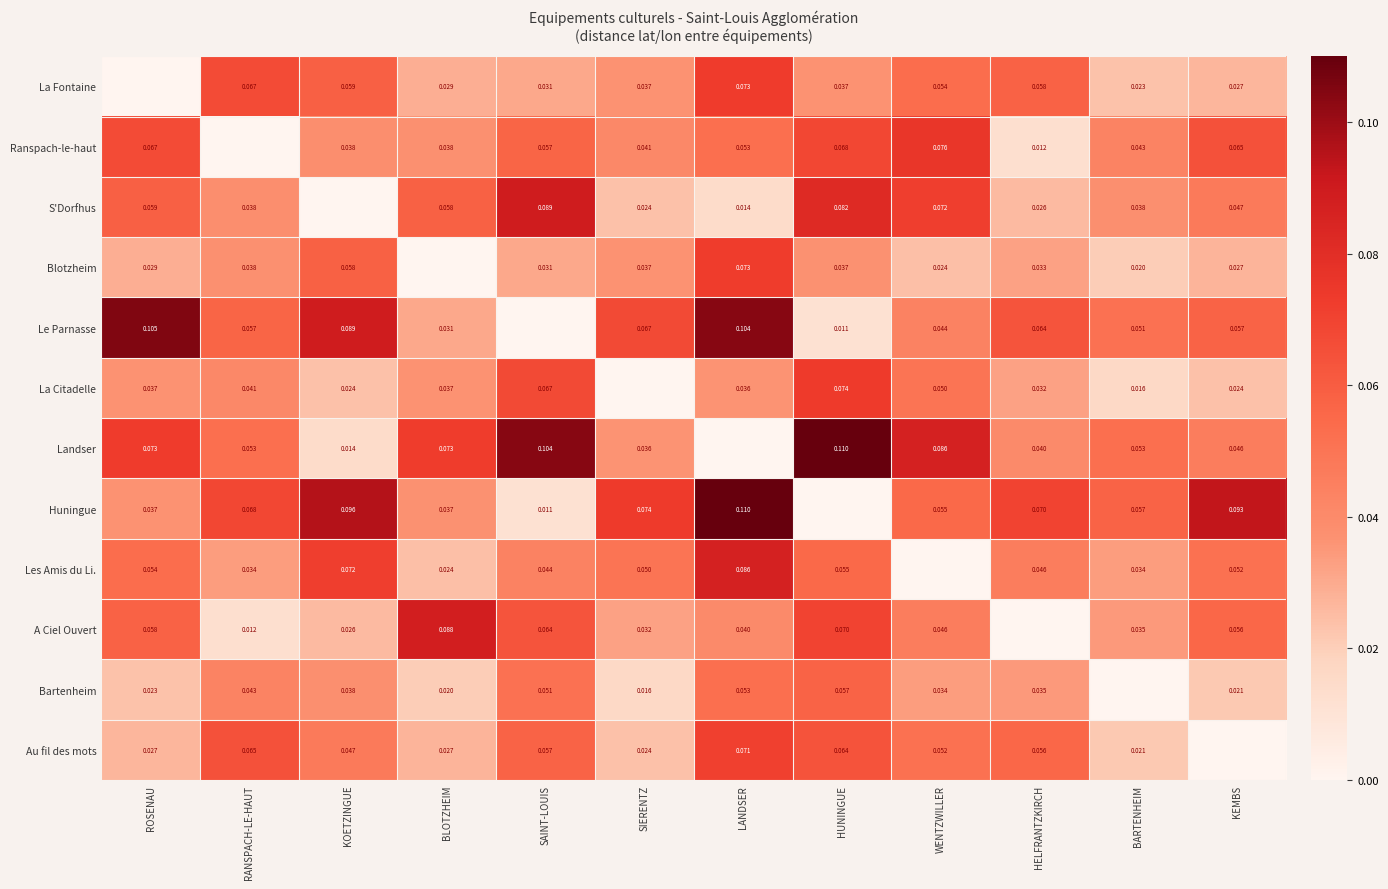

Is the value of Les Amis du Li. at HELFRANTZKIRCH greater than the value of Landser at BLOTZHEIM?

No